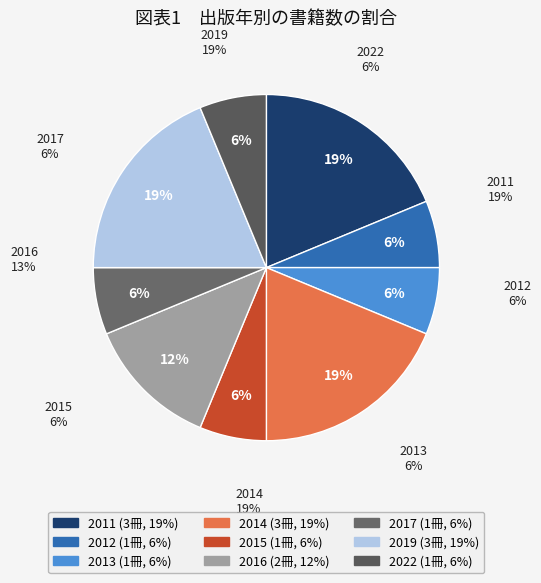

Does any single category account for the majority?

No